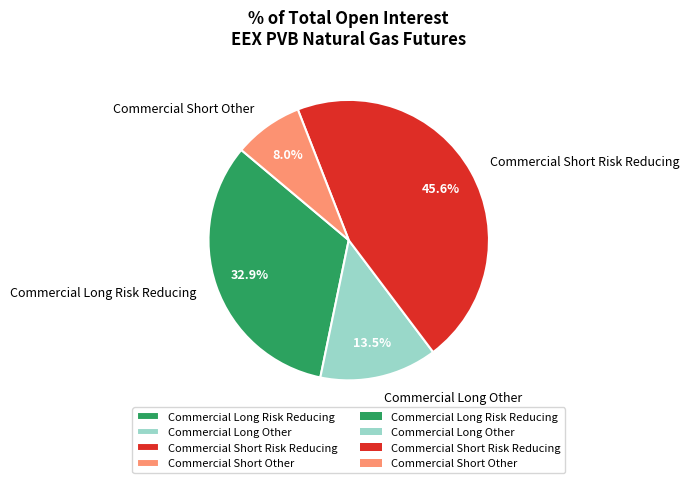

Which category has the biggest portion of the pie?

Commercial Short Risk Reducing